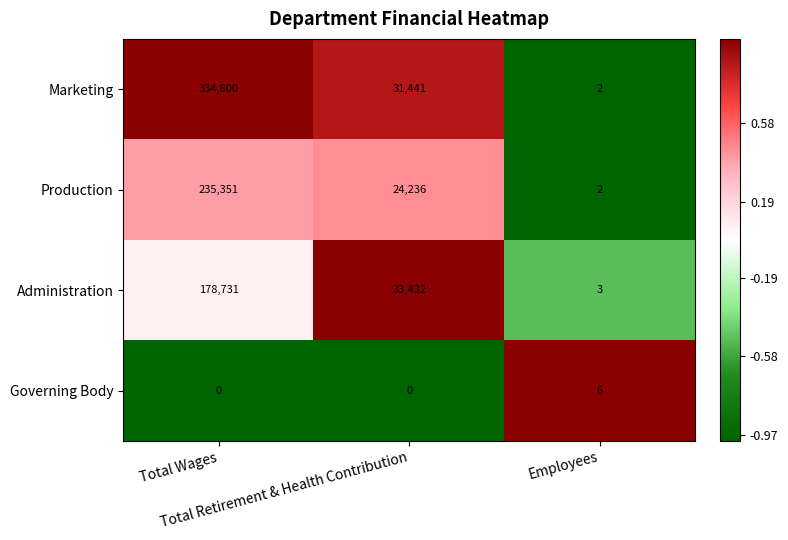

What is the difference between the maximum and minimum values in the Production series?

235349